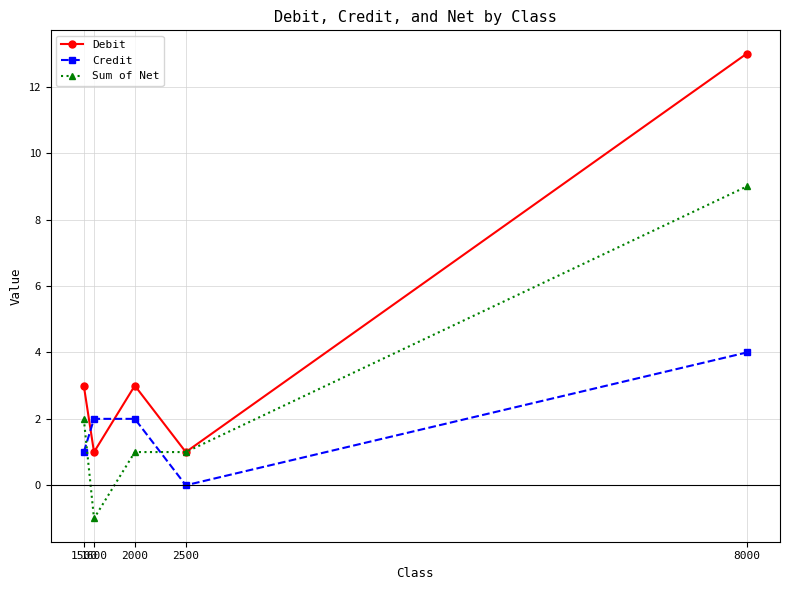

Reading right to left, transcribe all the data shown in this chart.

Debit: 8000=13	2500=1	2000=3	1600=1	1500=3
Credit: 8000=4	2500=0	2000=2	1600=2	1500=1
Sum of Net: 8000=9	2500=1	2000=1	1600=-1	1500=2